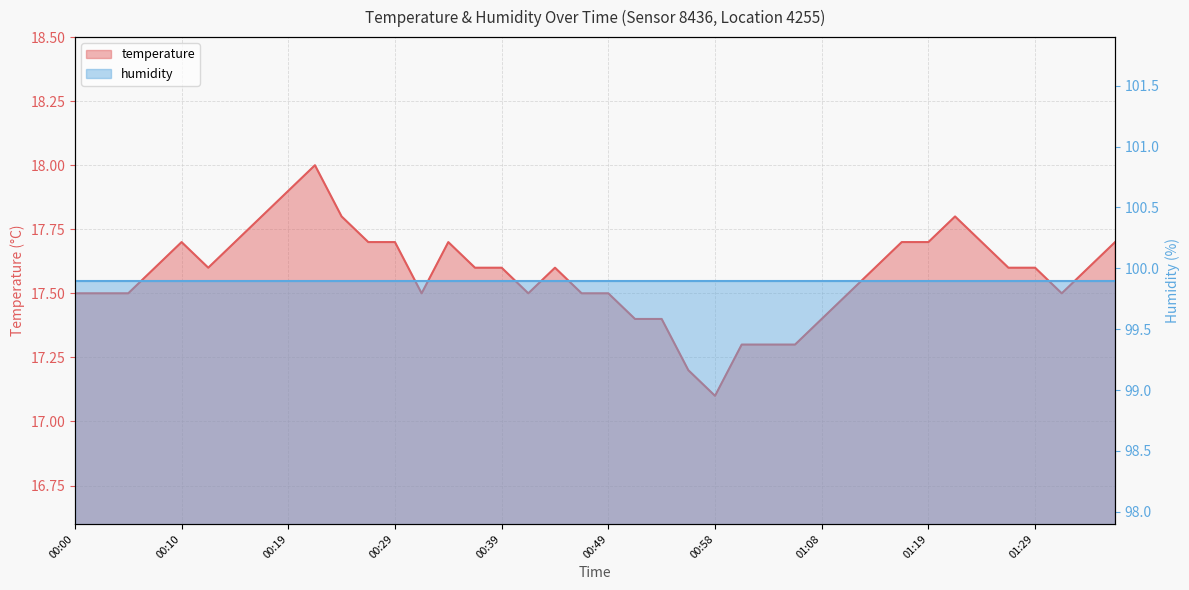

Is it true that the value at 01:03 is 8.5?

False